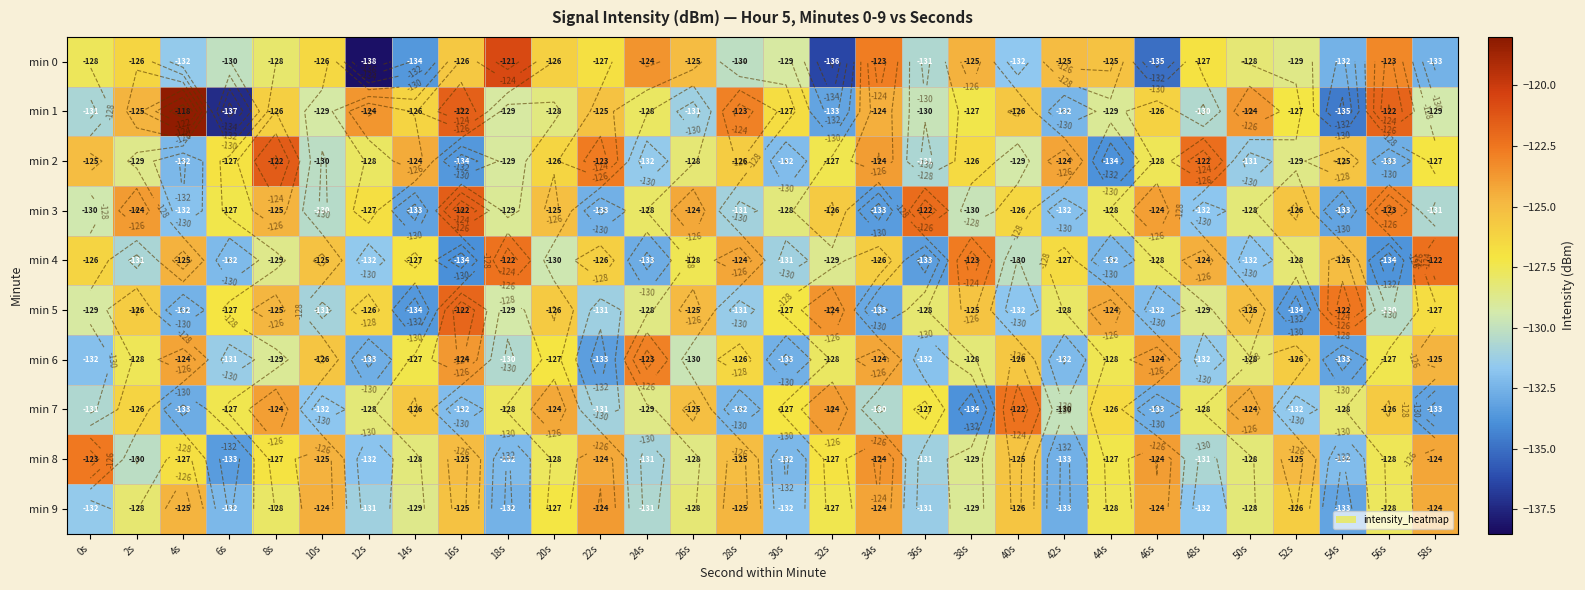

What is the maximum value for min 3?

-121.6